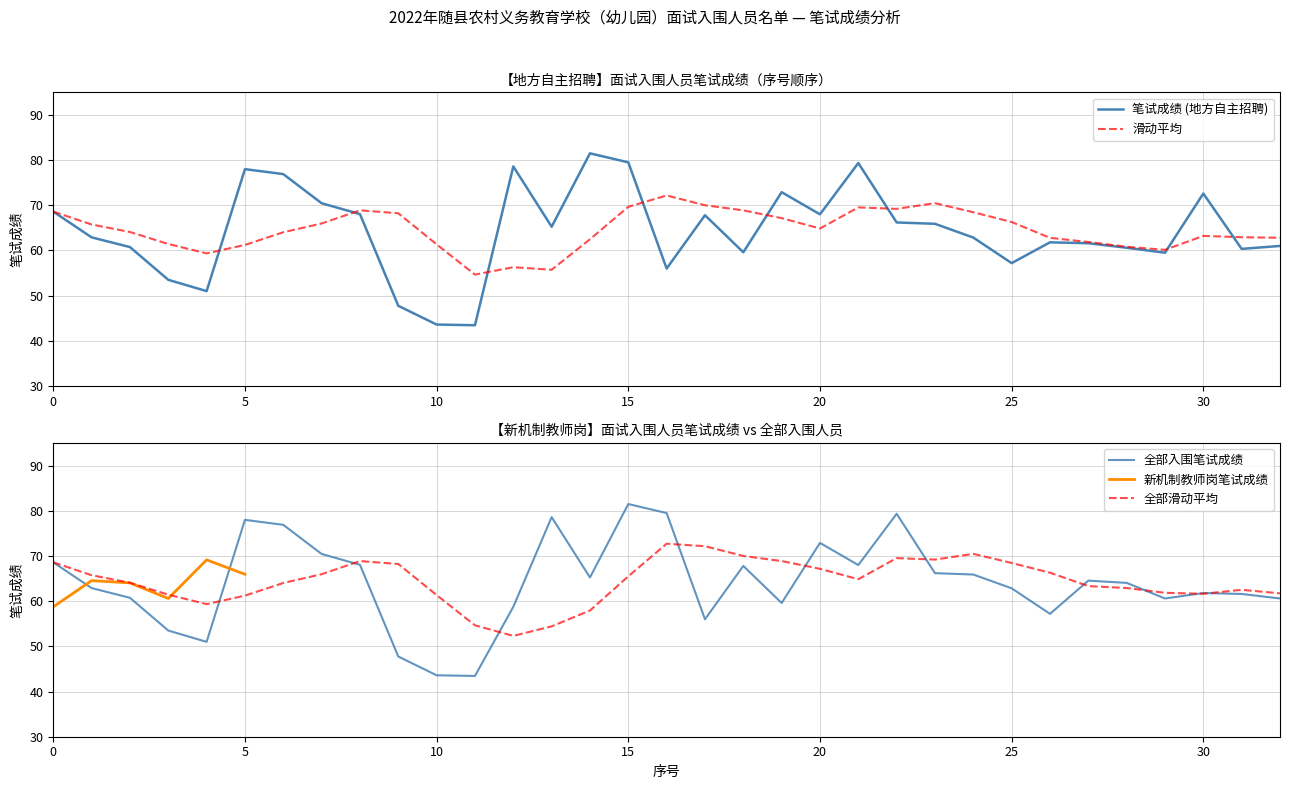

Is it true that 笔试成绩 (地方自主招聘) equals 68.6 at 0?

True